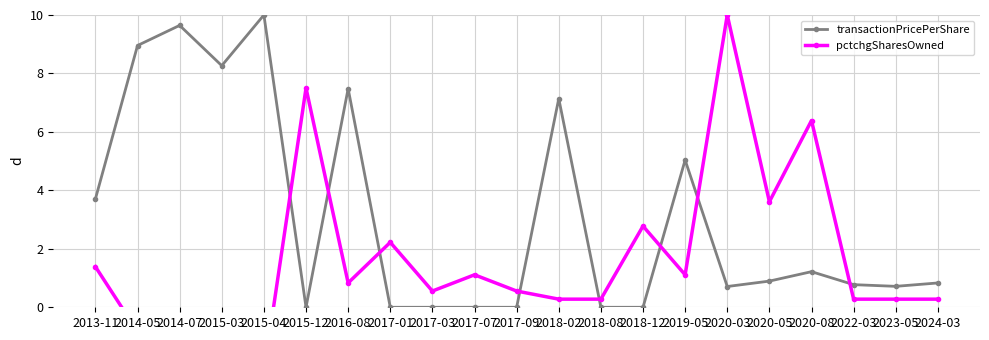

What is the difference between the transactionPricePerShare values at 2018-12 and 2019-05?

5.0